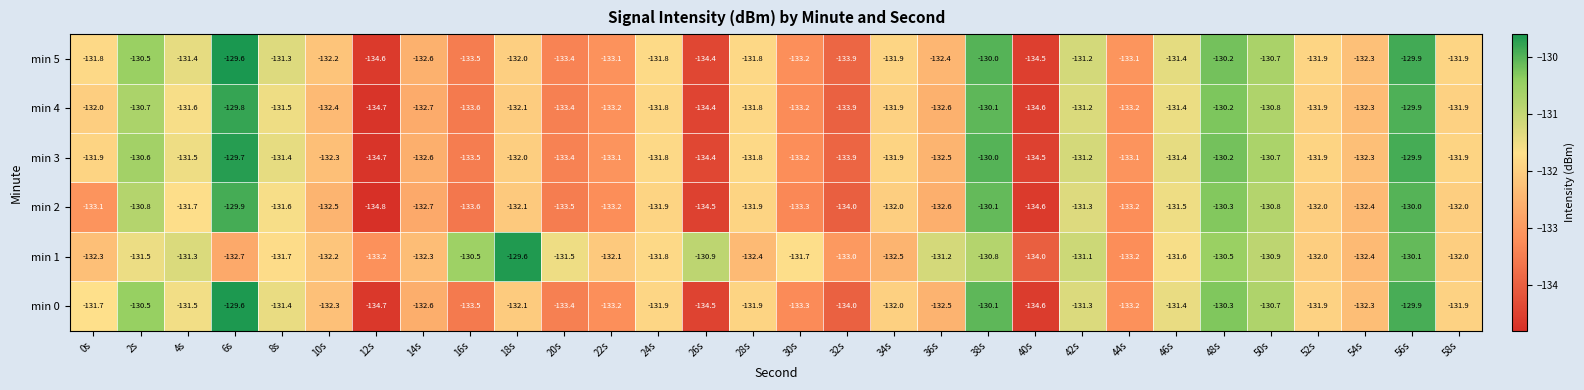

What value does the min 4 series have at 54s?

-132.3